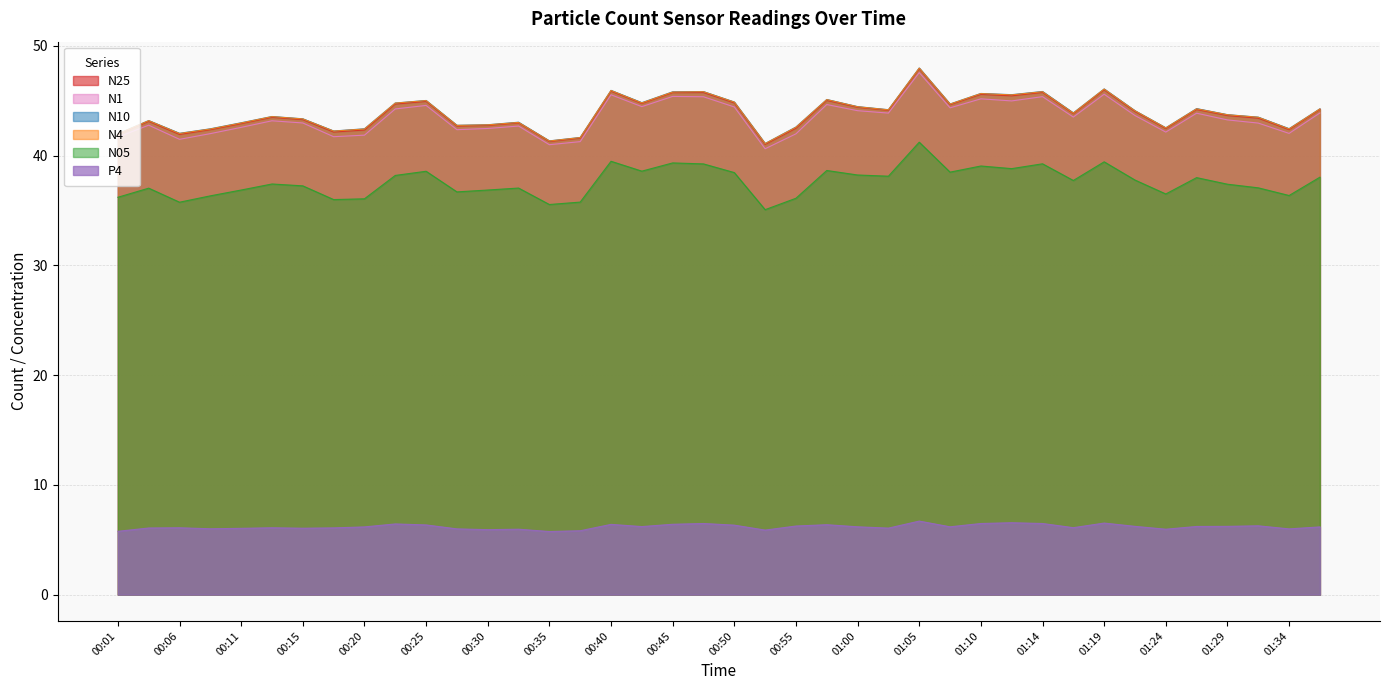

What is the difference between the P4 values at 00:55 and 01:00?

0.1